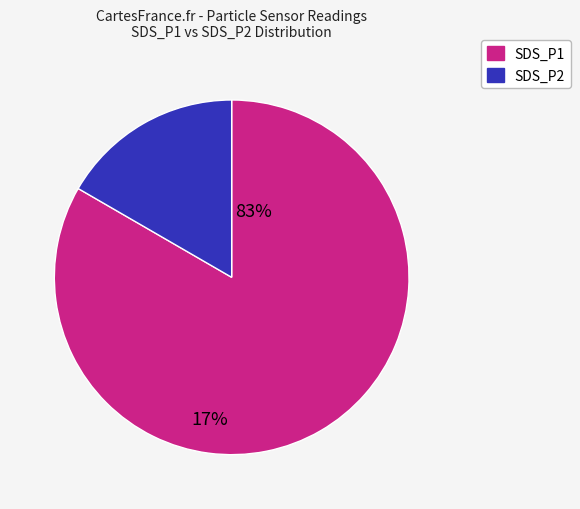

Combined, do SDS_P1 and SDS_P2 account for over 50%?

Yes